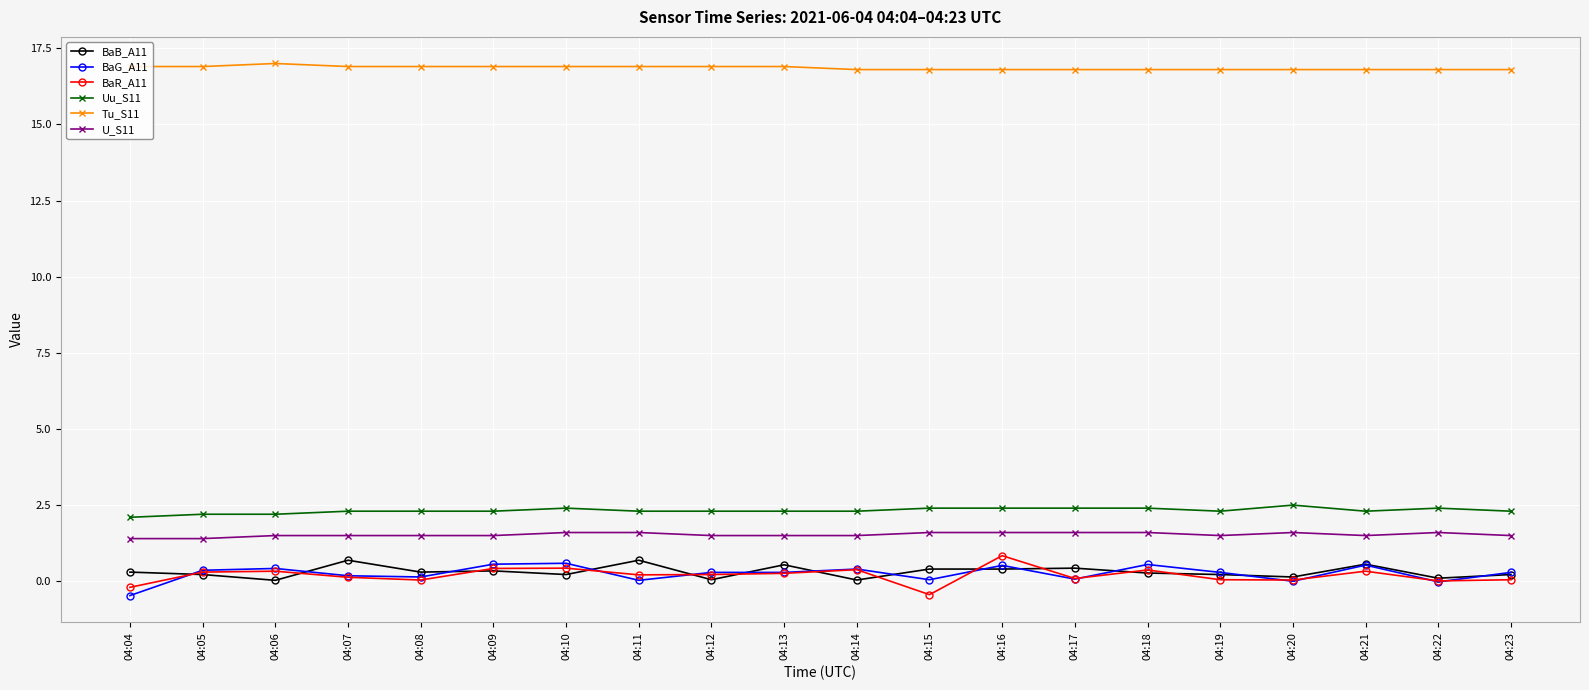

What is the approximate value of U_S11 at 04:08?

1.5